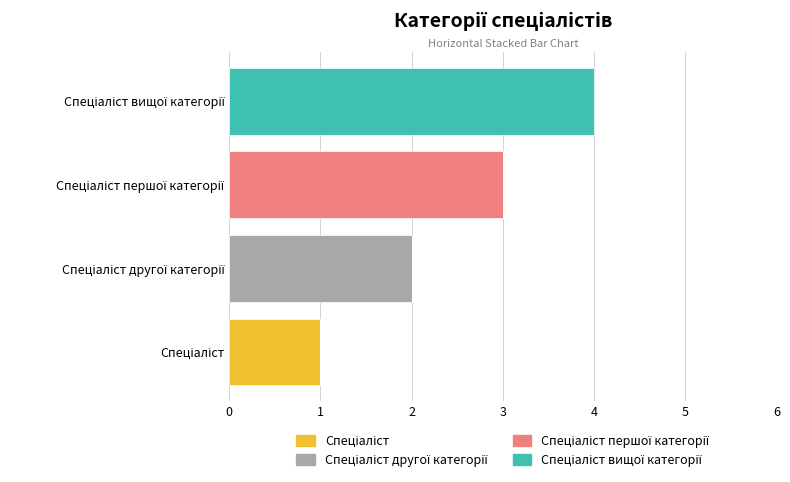

Which series has the largest total across all categories?

Спеціаліст вищої категорії